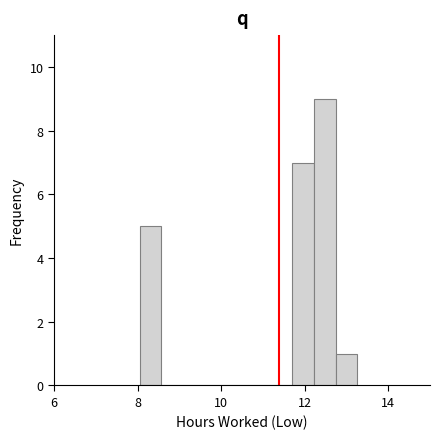

Read against the x-axis, roughly where is the centre of the tallest bar?

12.4